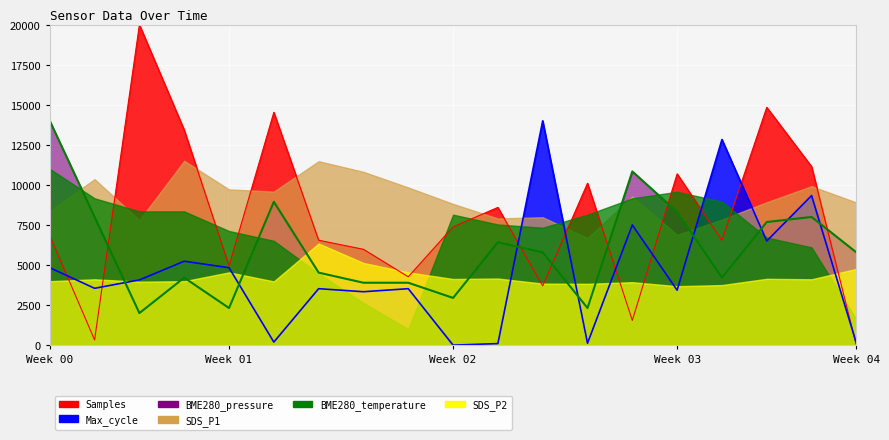

Is it true that Samples equals 13430.6 at 00:38?

True